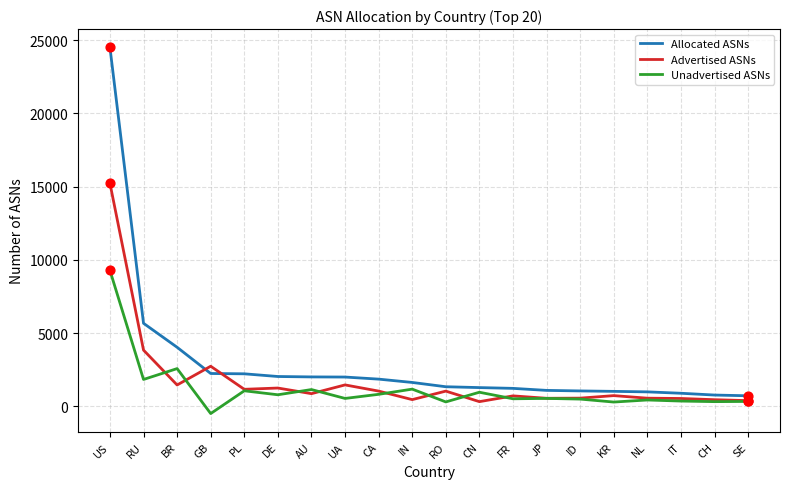

Between BR and SE, which series saw the biggest shift?

Allocated ASNs